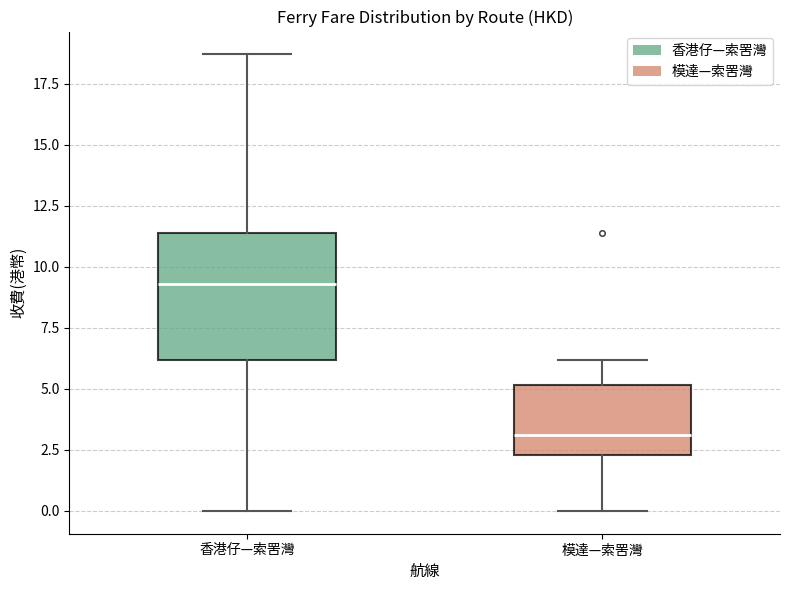

Which box is the tallest, from its lower edge to its upper edge?

香港仔—索罟灣